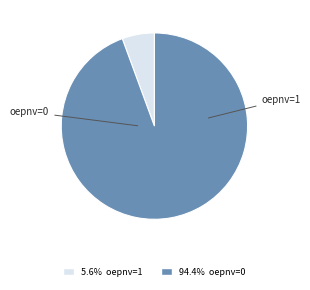

Is there any slice that represents more than half of the pie?

Yes